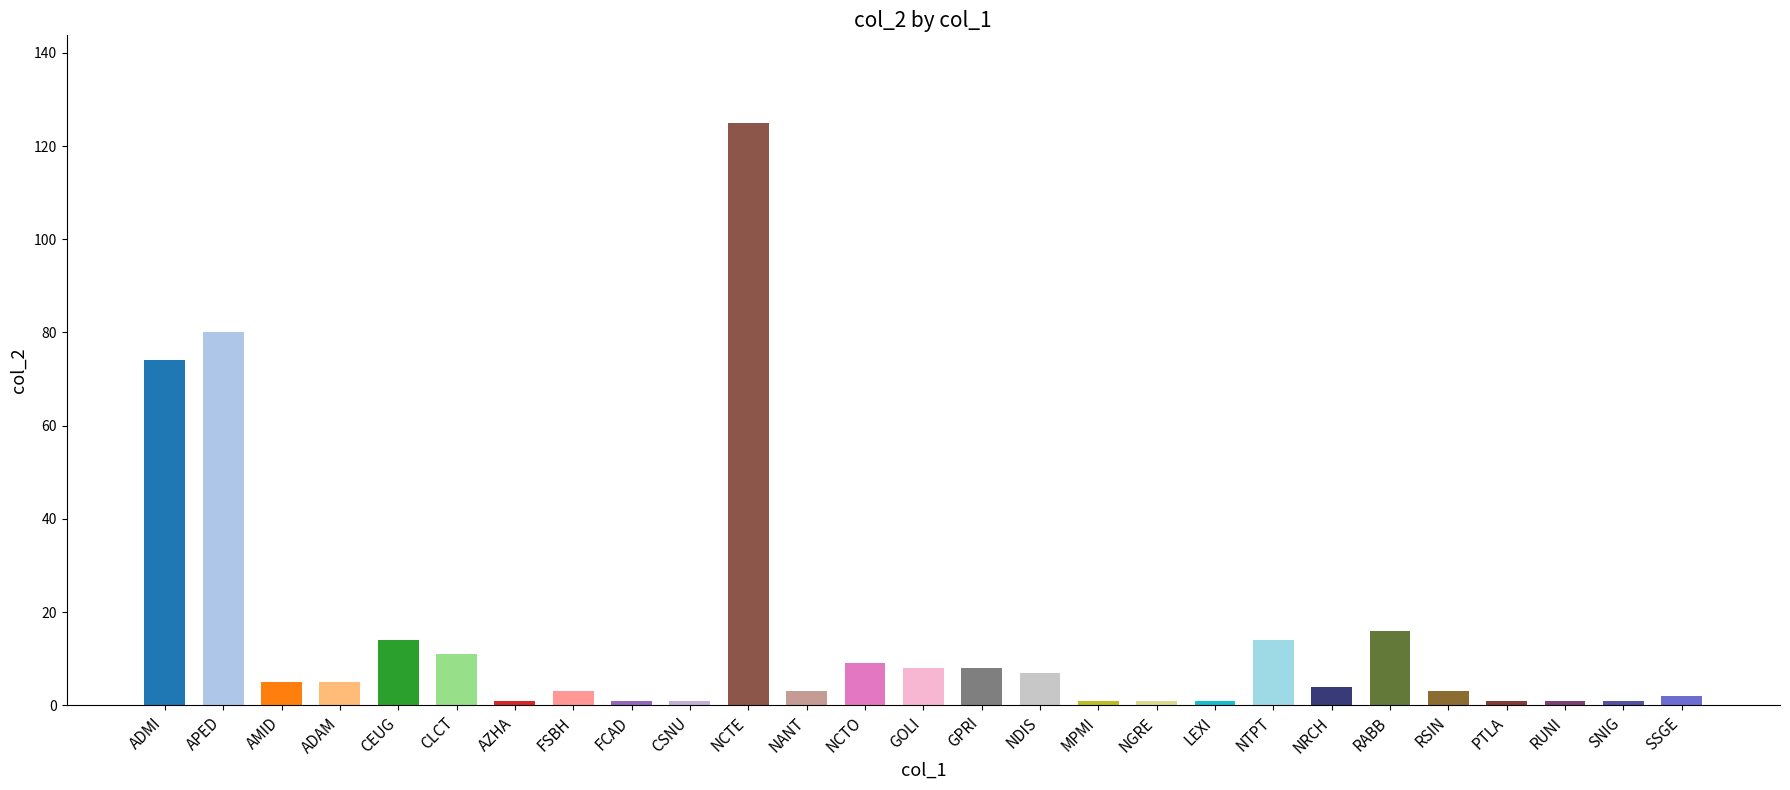

Approximately how many times larger is the value at NANT compared to SSGE?

1.5